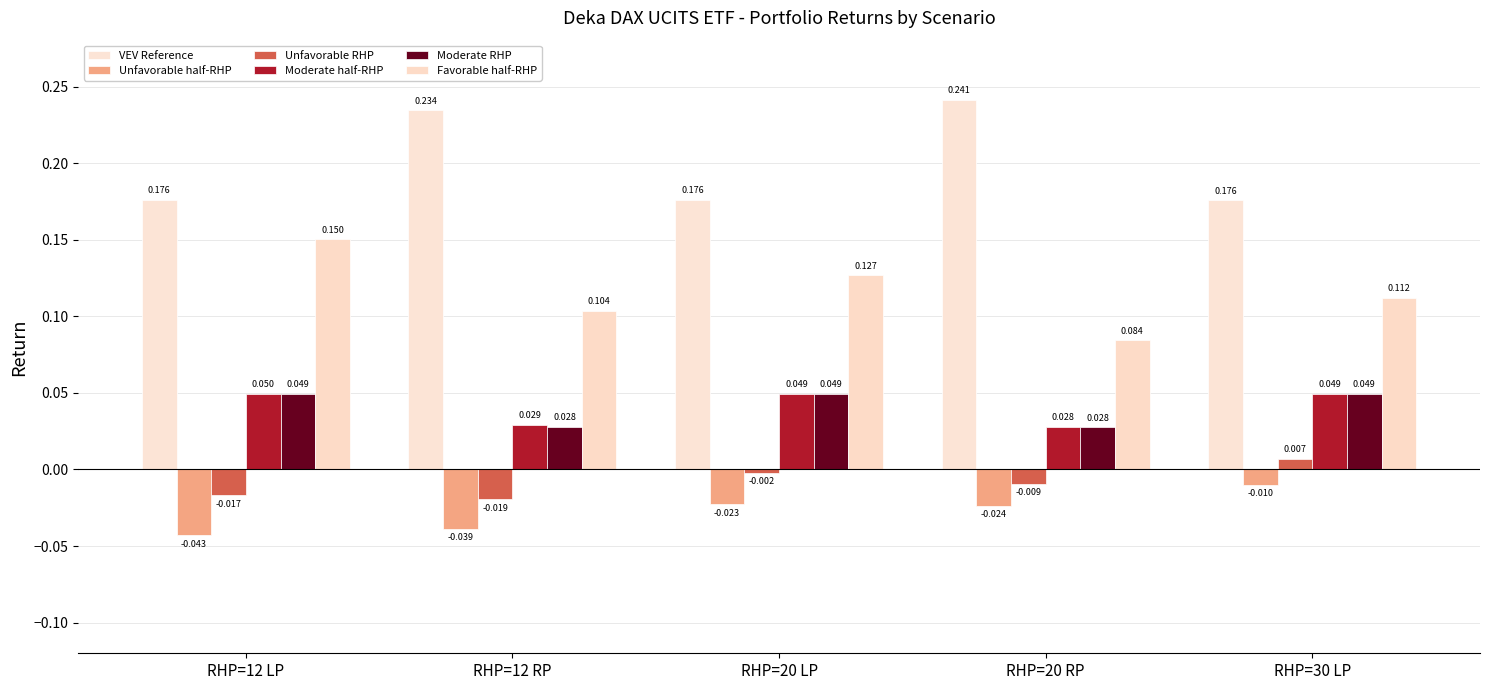

Rank the series by their maximum value, from lowest to highest.

Unfavorable half-RHP, Unfavorable RHP, Moderate RHP, Moderate half-RHP, Favorable half-RHP, VEV Reference